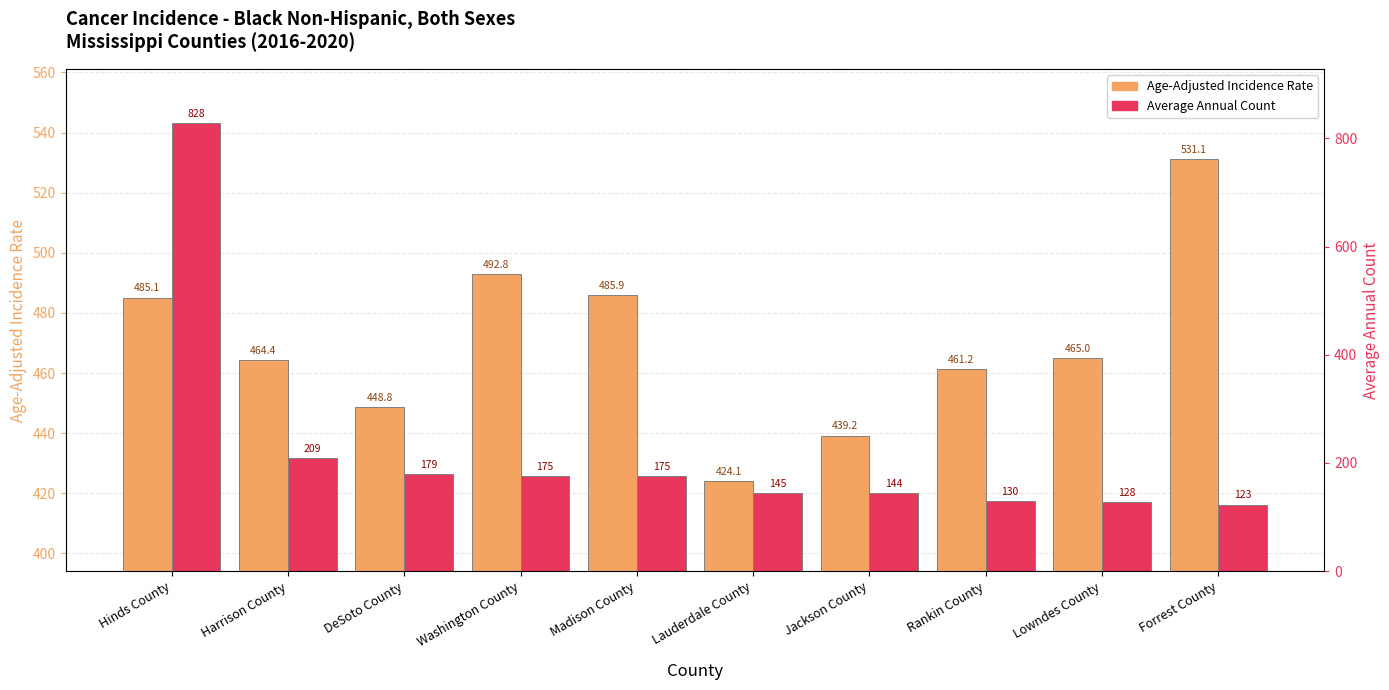

What is the total value across all series at Lowndes County?

593.0